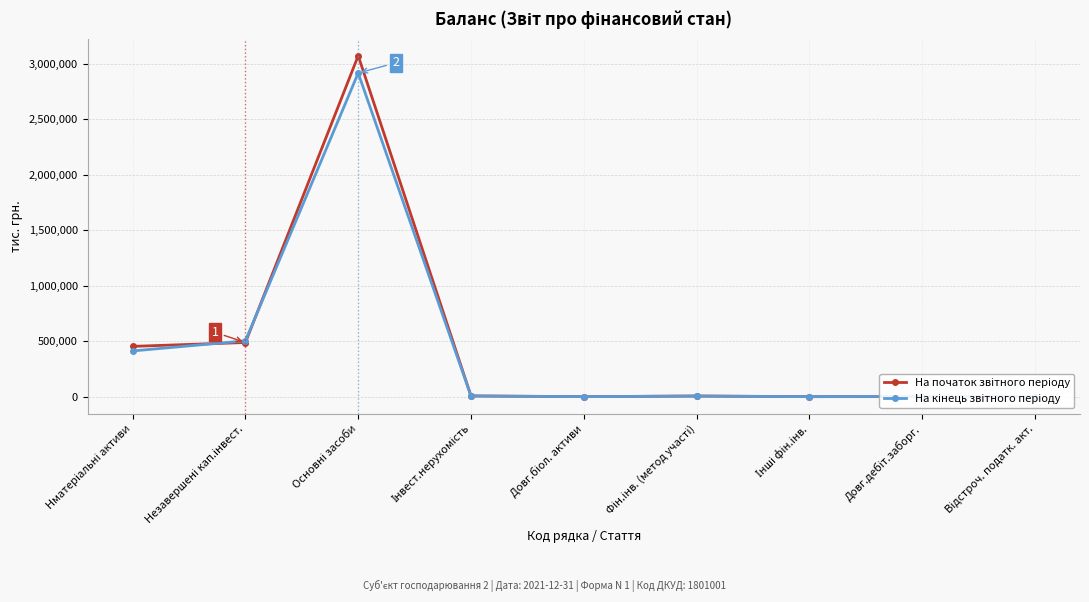

Which category has the lowest value in the На початок звітного періоду series?

Довг.біол. активи